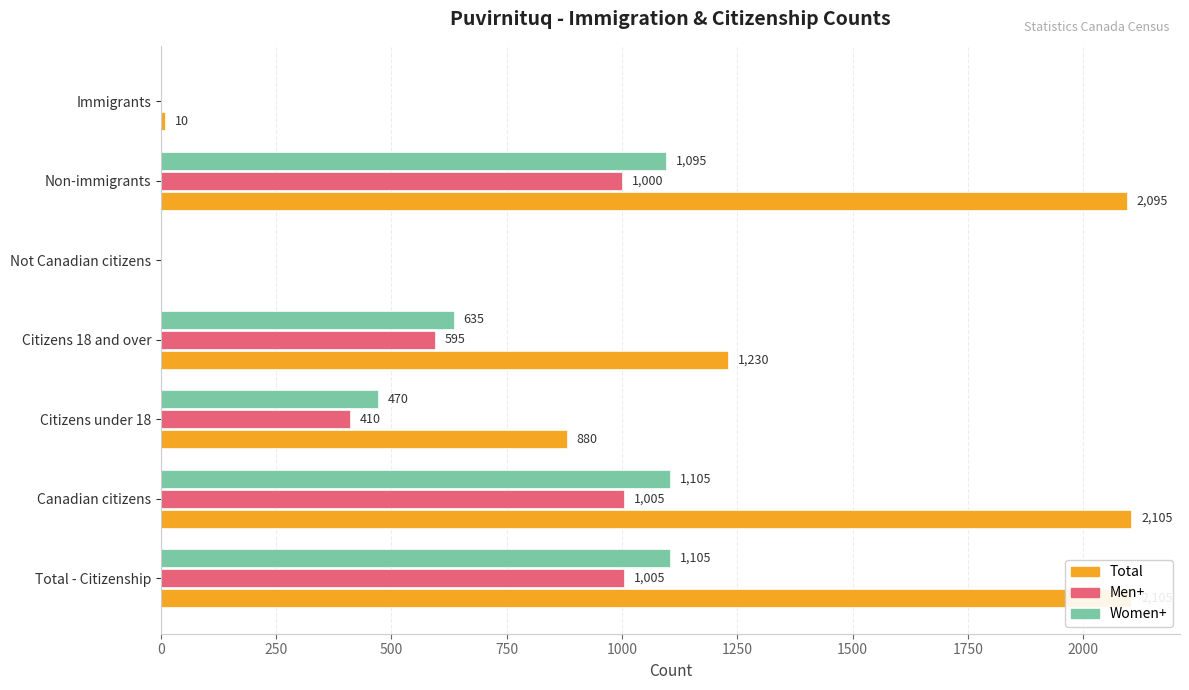

List the series in order of their peak value, lowest first.

Men+, Women+, Total